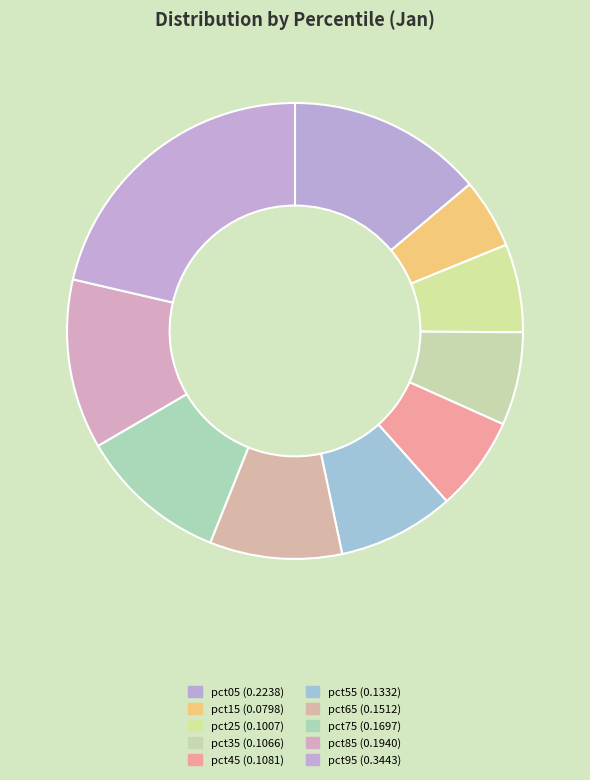

Count the number of slices in the pie.

10